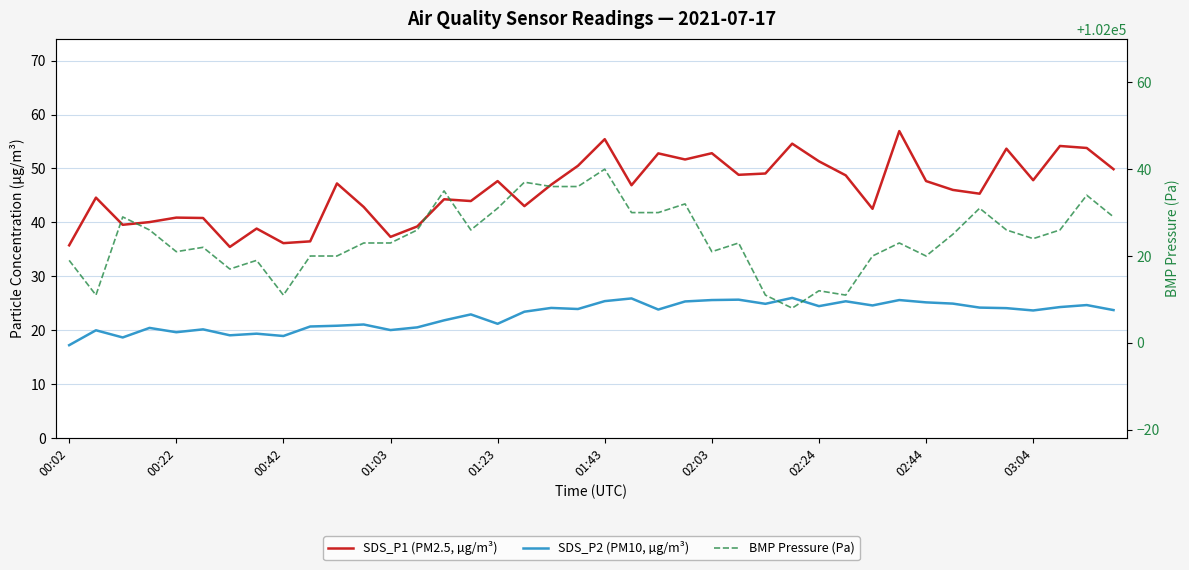

List the series in order of their peak value, lowest first.

SDS_P2 (PM10, µg/m³), SDS_P1 (PM2.5, µg/m³), BMP Pressure (Pa)